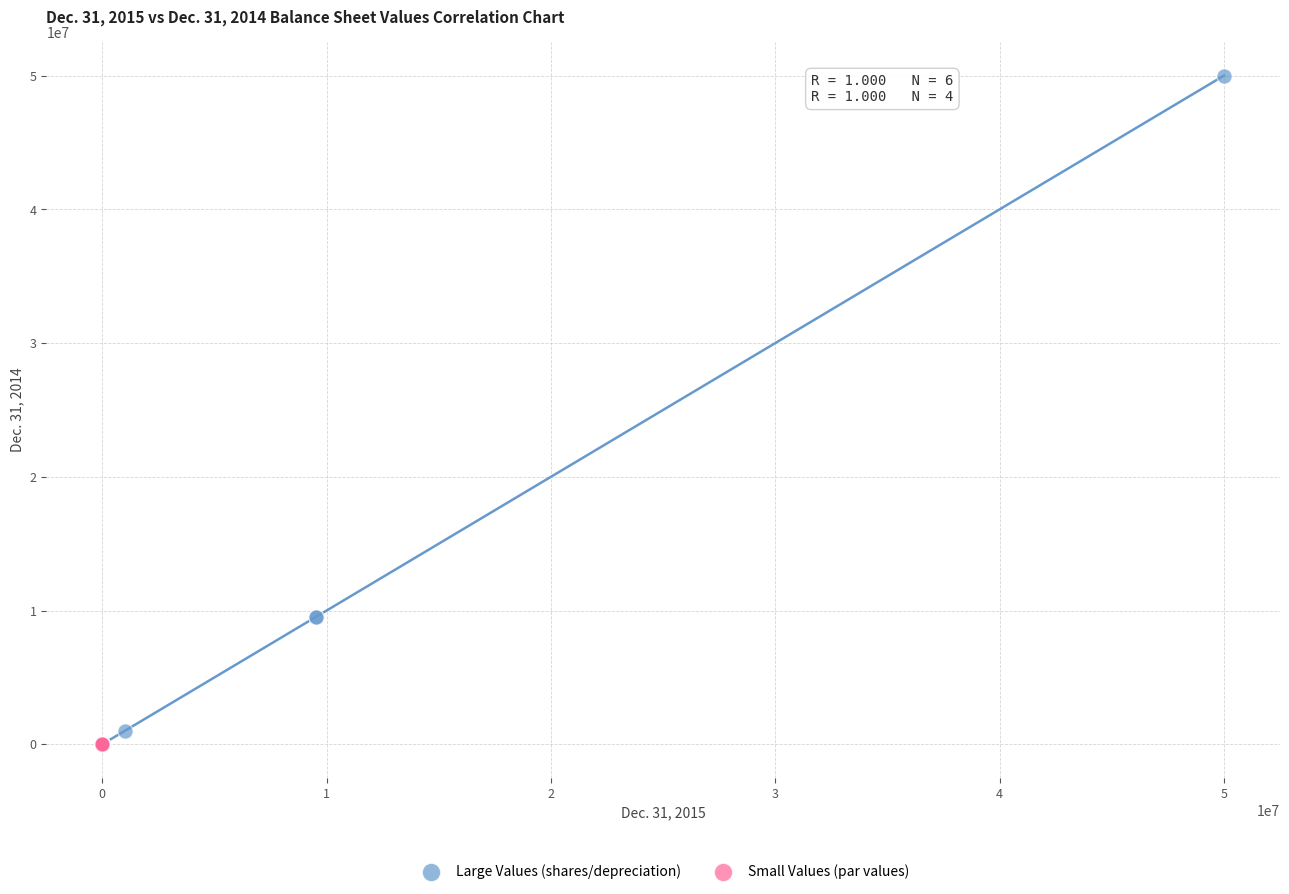

Which series contains the highest Y value?

Large Values (shares/depreciation)